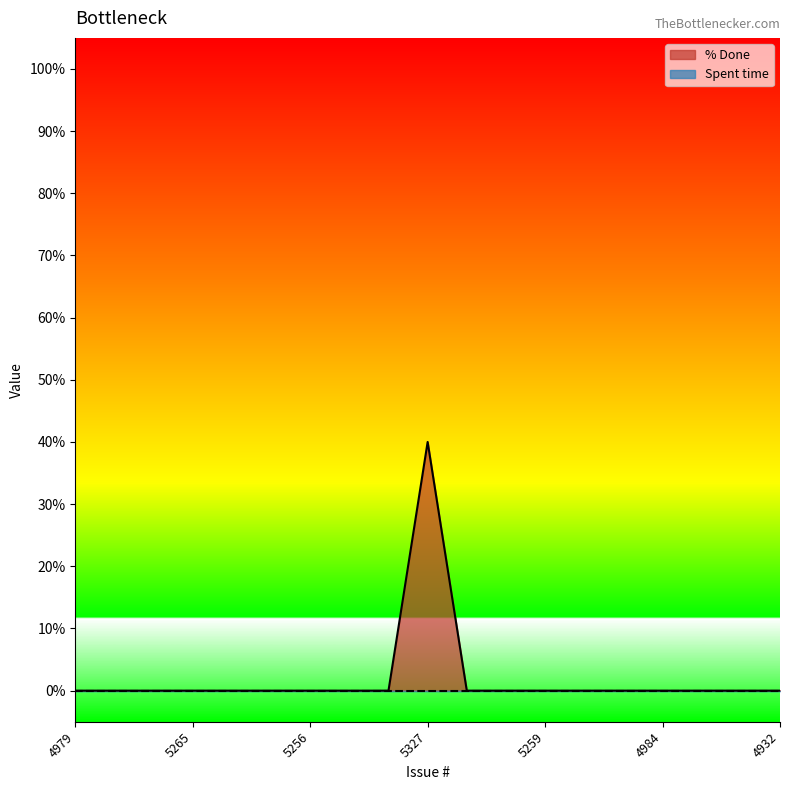

How many lines are shown in the chart?

2